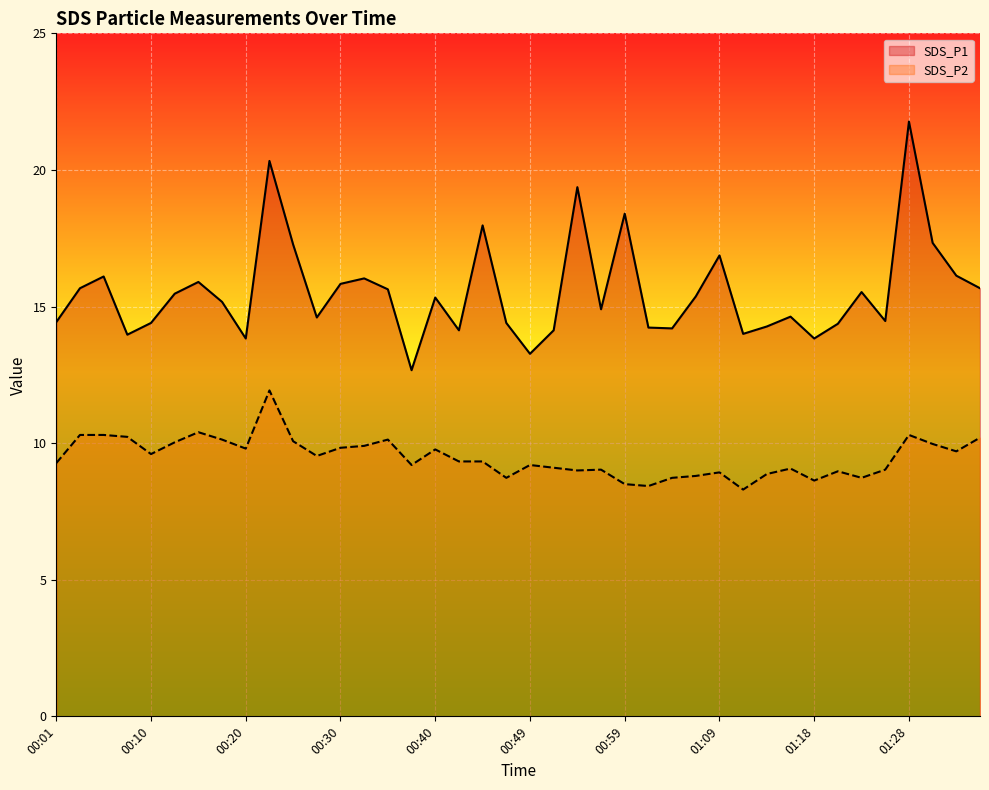

Reading left to right, list all the values displayed in this chart.

SDS_P1: 14.4	15.7	16.1	14.0	14.4	15.5	15.9	15.2	13.8	20.3	17.3	14.6	15.8	16.0	15.6	12.7	15.3	14.1	18.0	14.4	13.3	14.1	19.4	14.9	18.4	14.2	14.2	15.4	16.9	14.0	14.3	14.6	13.8	14.4	15.5	14.5	21.8	17.3	16.1	15.7
SDS_P2: 9.3	10.3	10.3	10.2	9.6	10.0	10.4	10.1	9.8	11.9	10.1	9.5	9.8	9.9	10.1	9.2	9.8	9.3	9.3	8.7	9.2	9.1	9.0	9.0	8.5	8.4	8.7	8.8	8.9	8.3	8.9	9.1	8.6	9.0	8.7	9.0	10.3	10.0	9.7	10.2